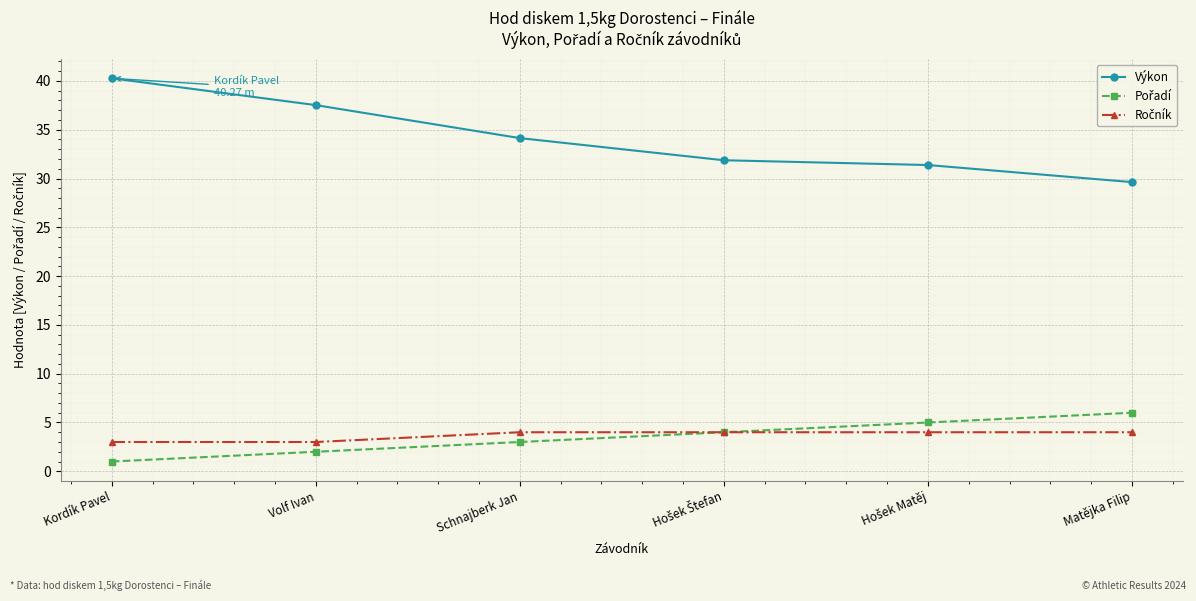

How many data points does each series have?

6